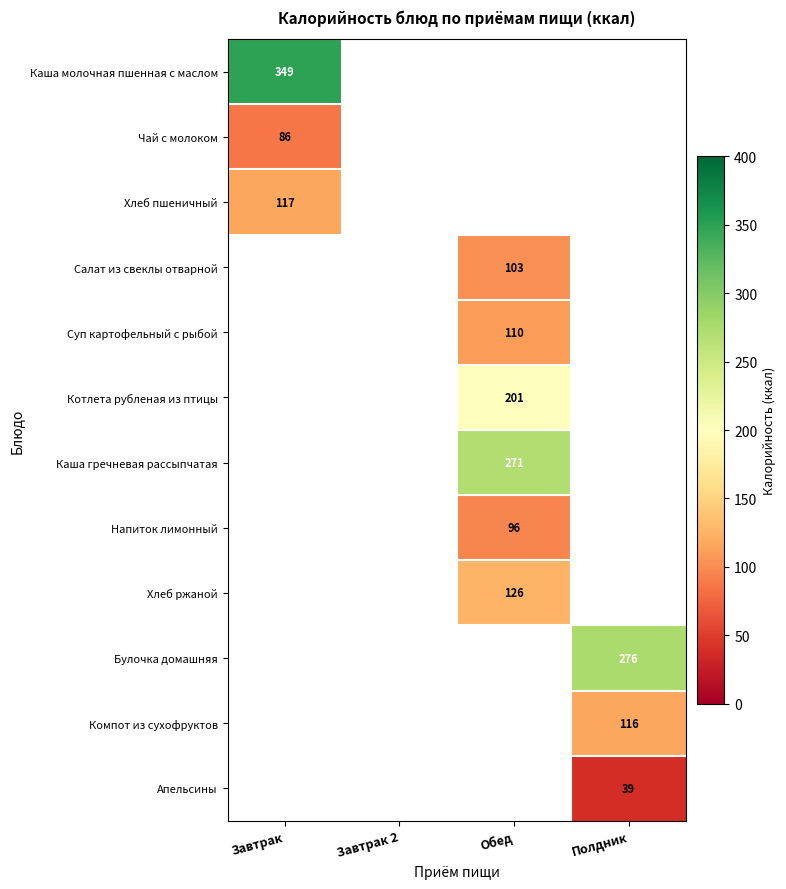

True or false: Суп картофельный с рыбой has a value of 110 at Обед.

True